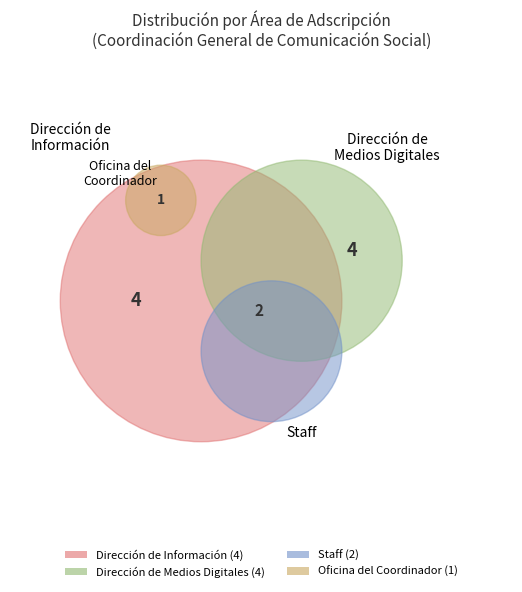

Does Oficina del Coordinador account for over 50% of the chart?

No